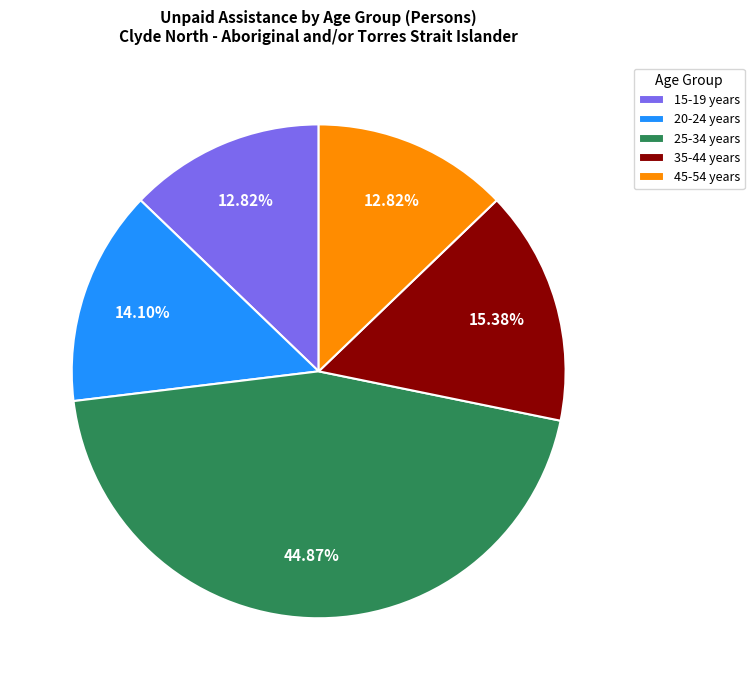

Is 20-24 years the majority of the pie?

No